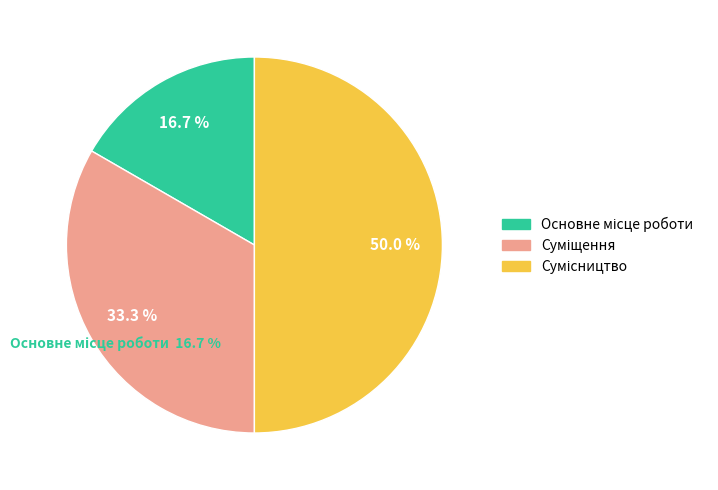

True or false: Основне місце роботи accounts for 31% of the total.

False